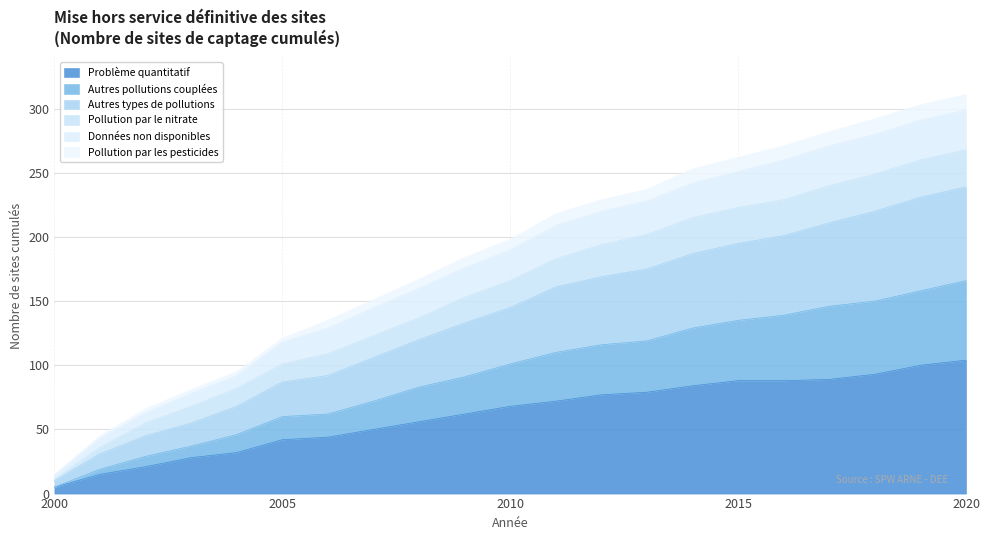

At which label does Problème quantitatif reach its minimum?

2000